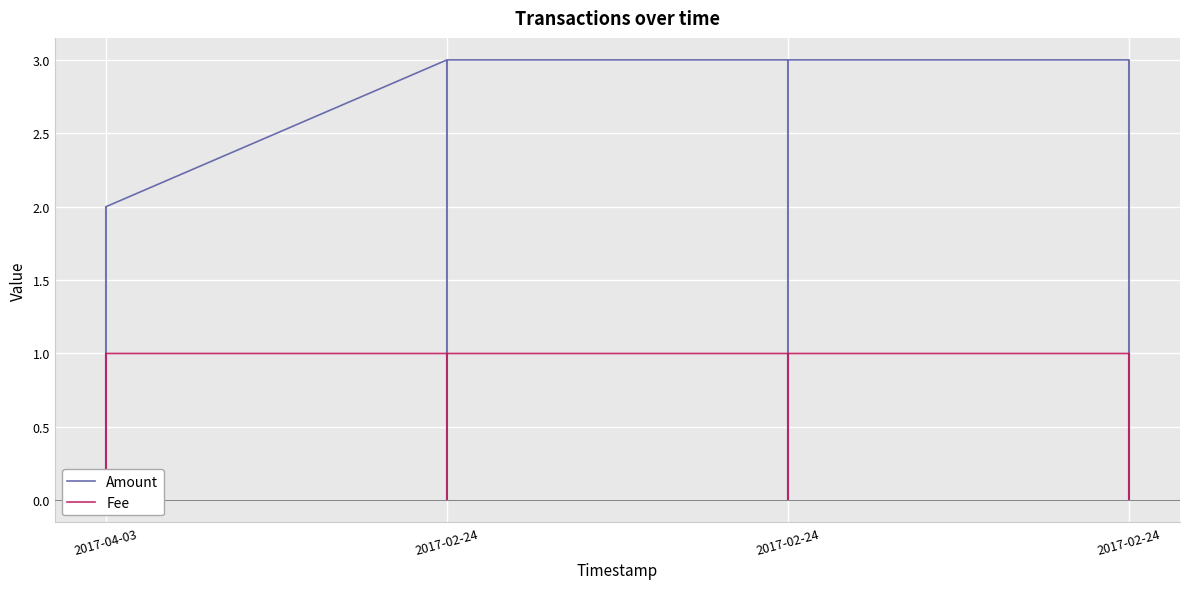

The Fee series shows 0.3 at 2017-02-24. True or false?

False